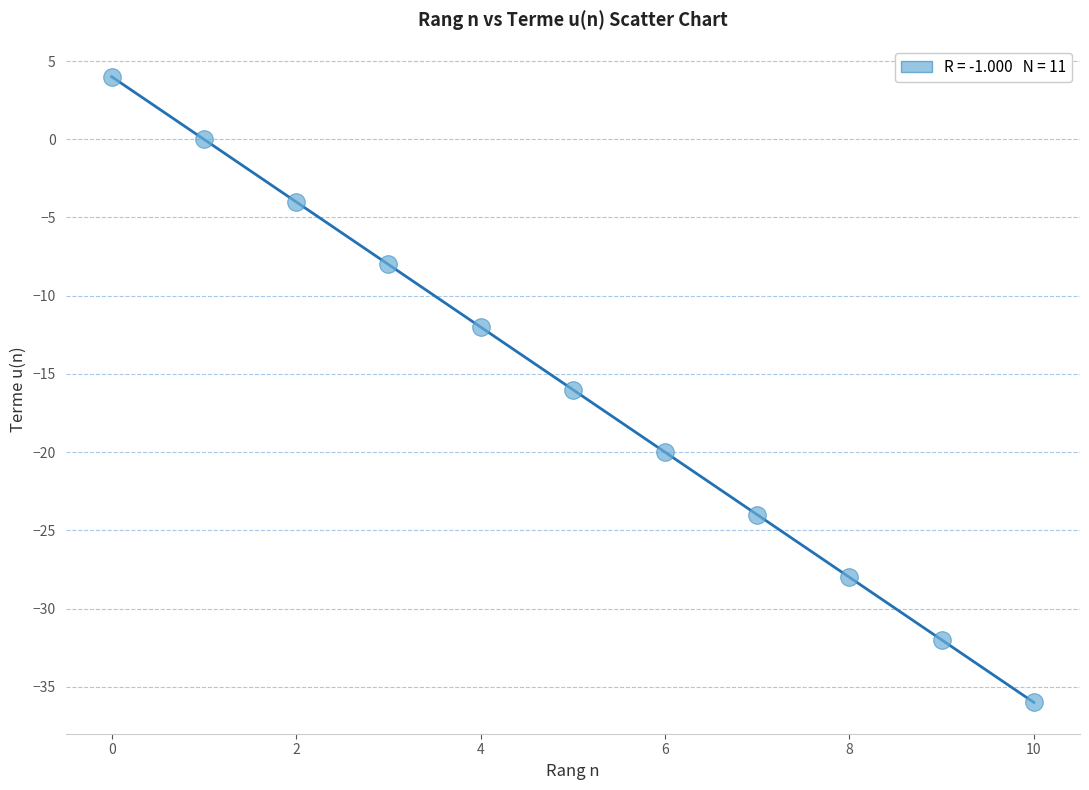

What is the range of Y values (max minus min)?

40